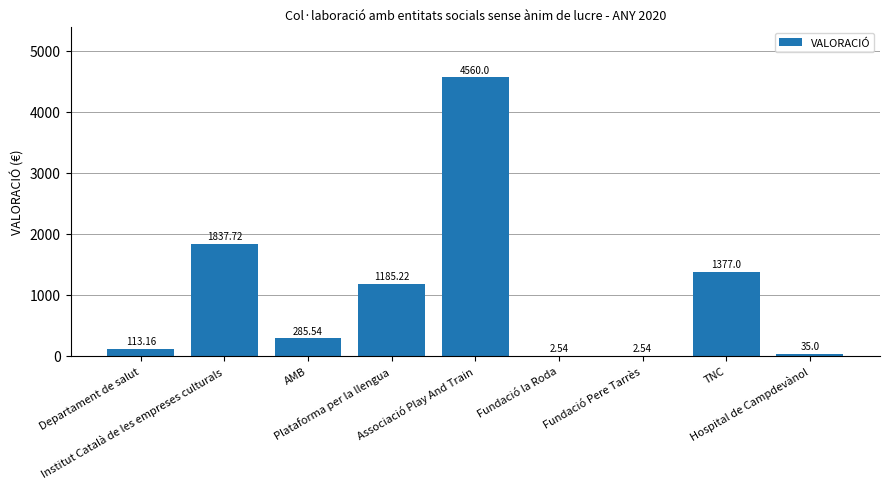

What is the maximum value shown in the chart?

4560.0